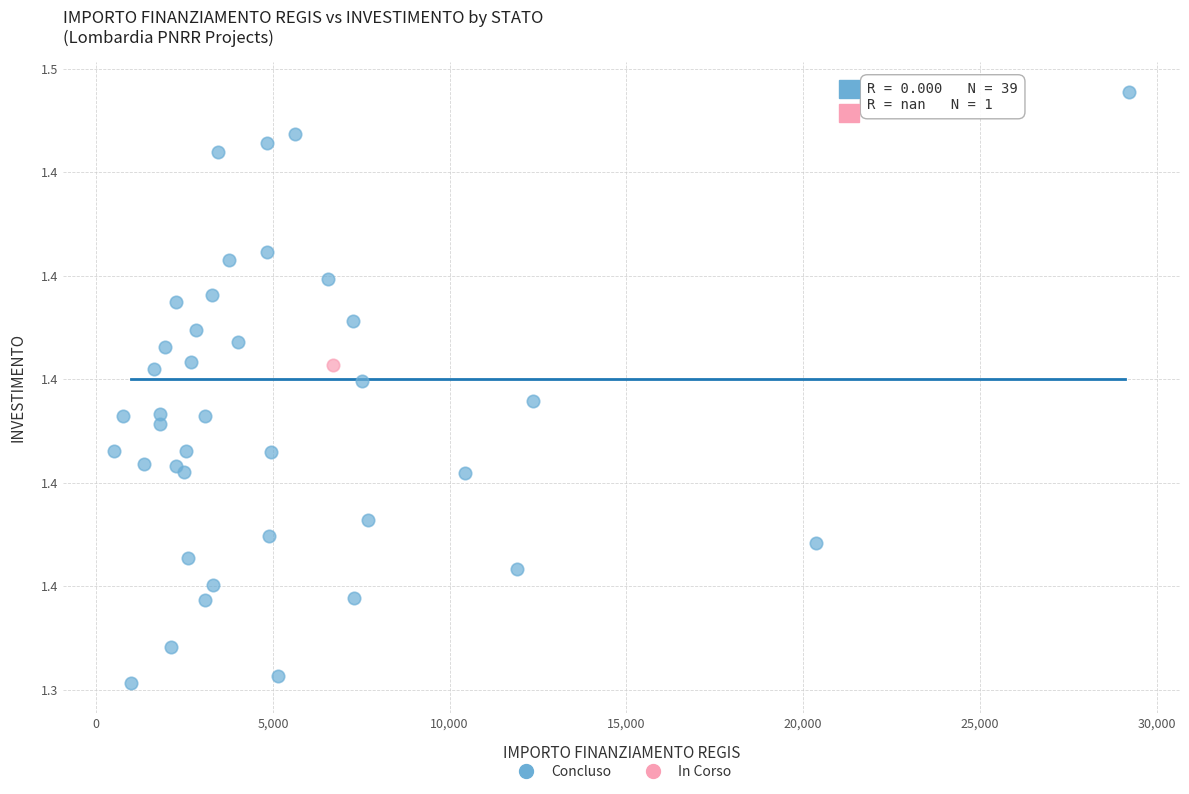

What are all the series names shown in the legend?

Concluso, In Corso